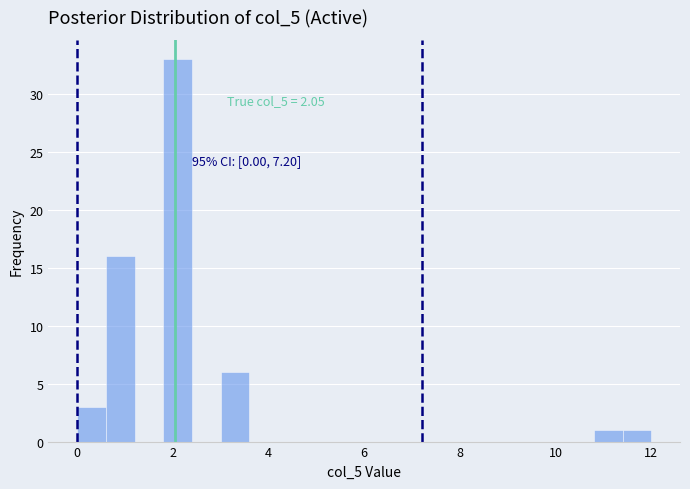

Read against the x-axis, roughly where is the centre of the tallest bar?

2.2